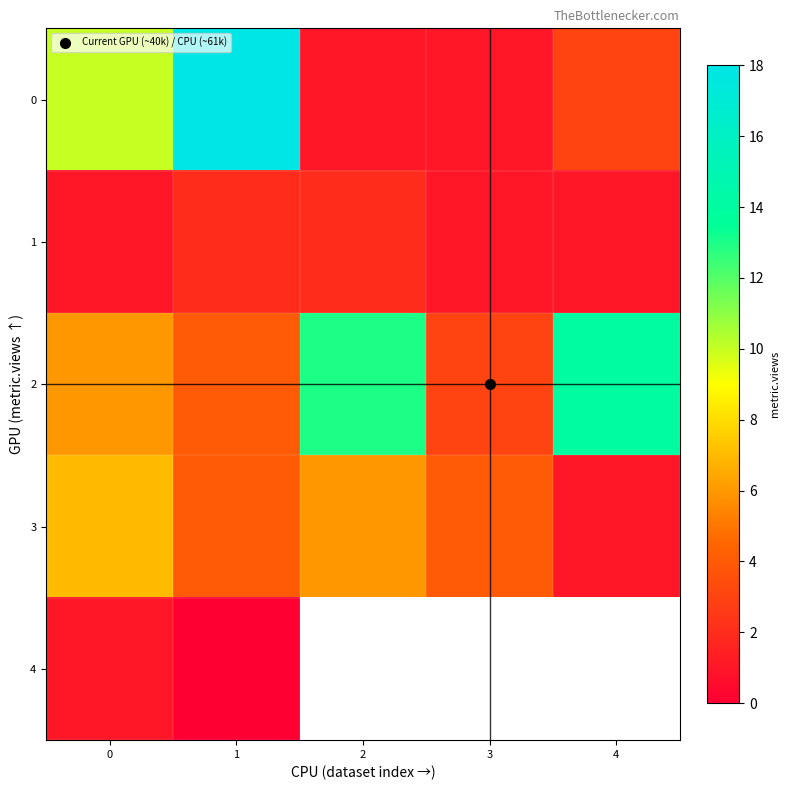

Which series has the largest total across all categories?

row_2